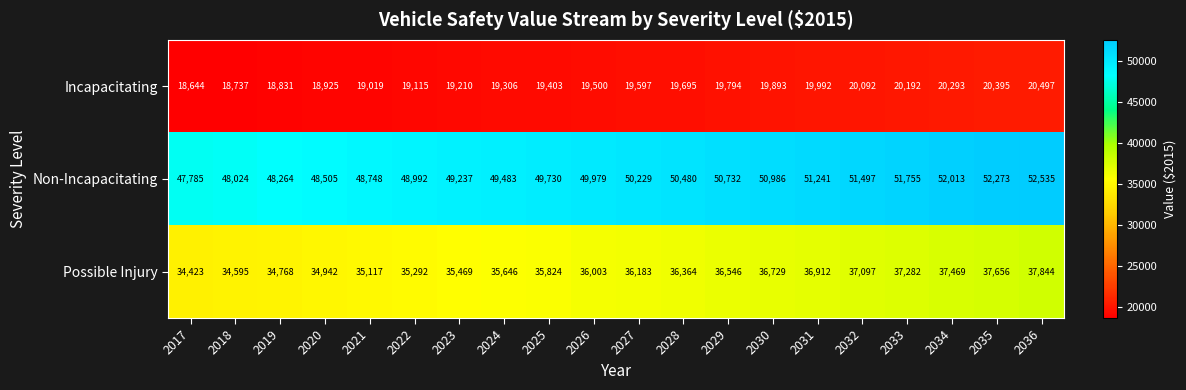

What is the spread (max minus min) of values at 2025?

30327